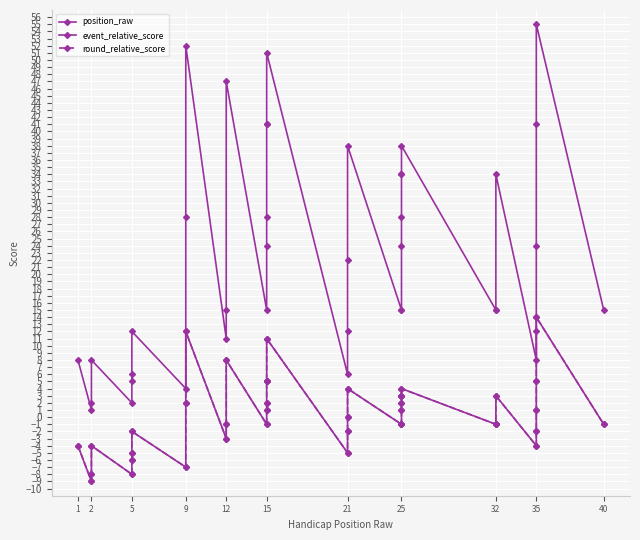

Between 25 and 30, which series saw the biggest shift?

position_raw